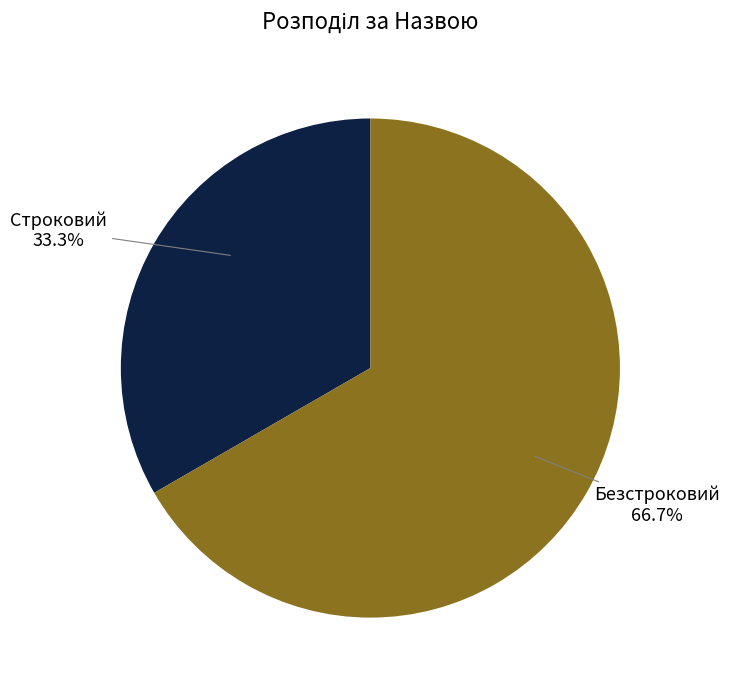

Is there any slice that represents more than half of the pie?

Yes